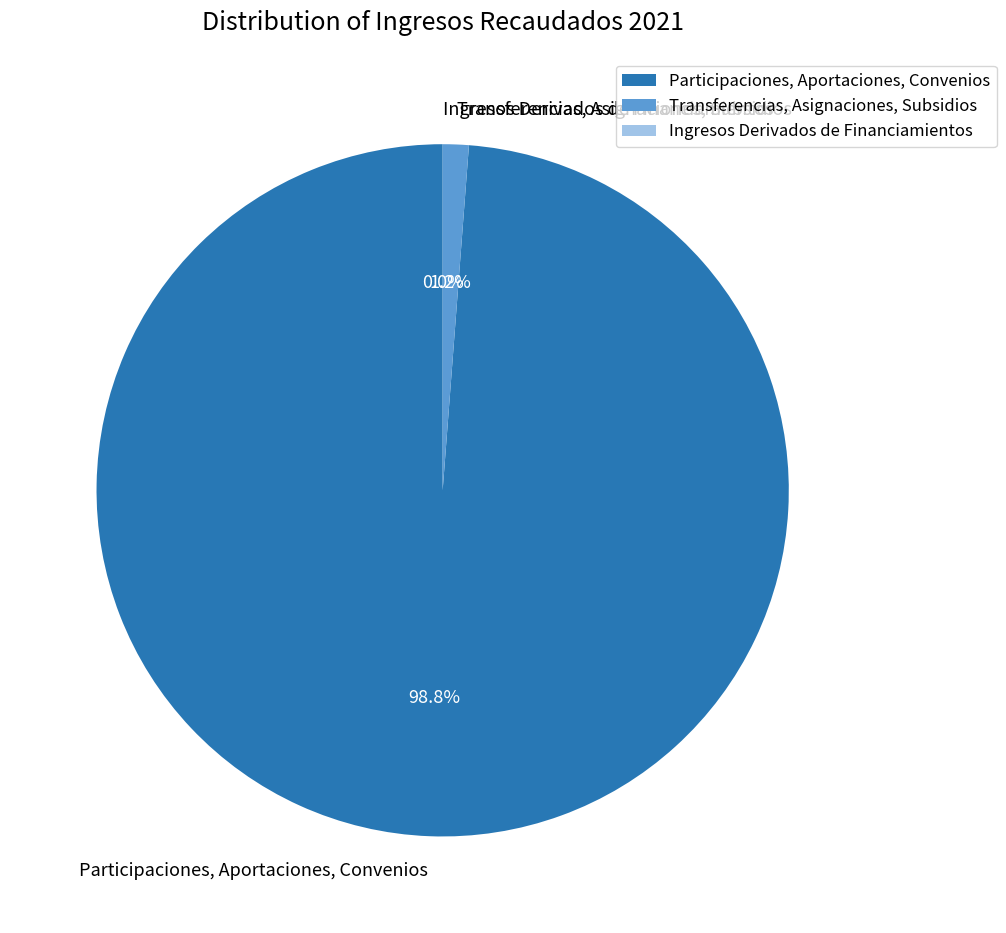

What is the majority slice?

Participaciones, Aportaciones, Convenios